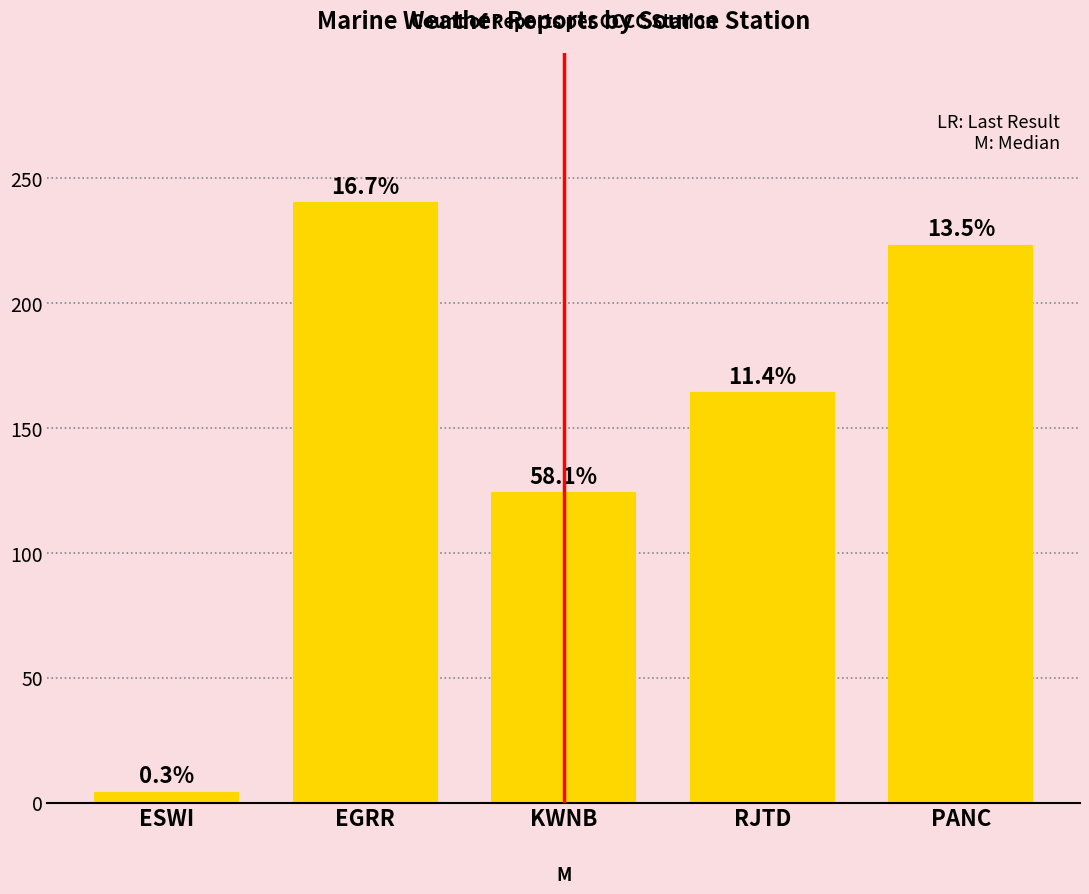

Read the value at PANC, to the nearest 5.

225